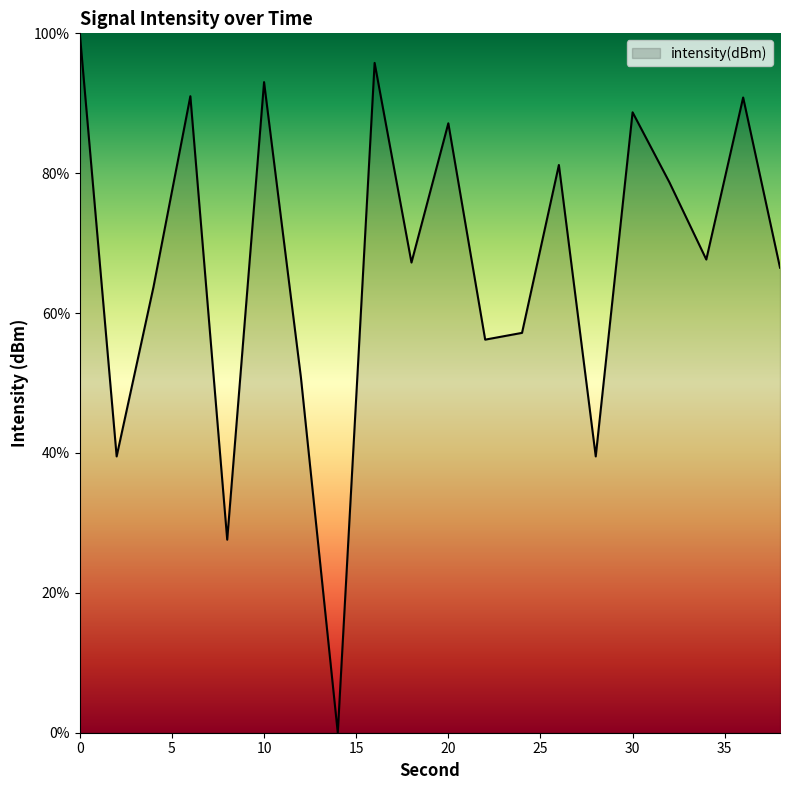

What is the difference between the maximum and minimum values?

100.0